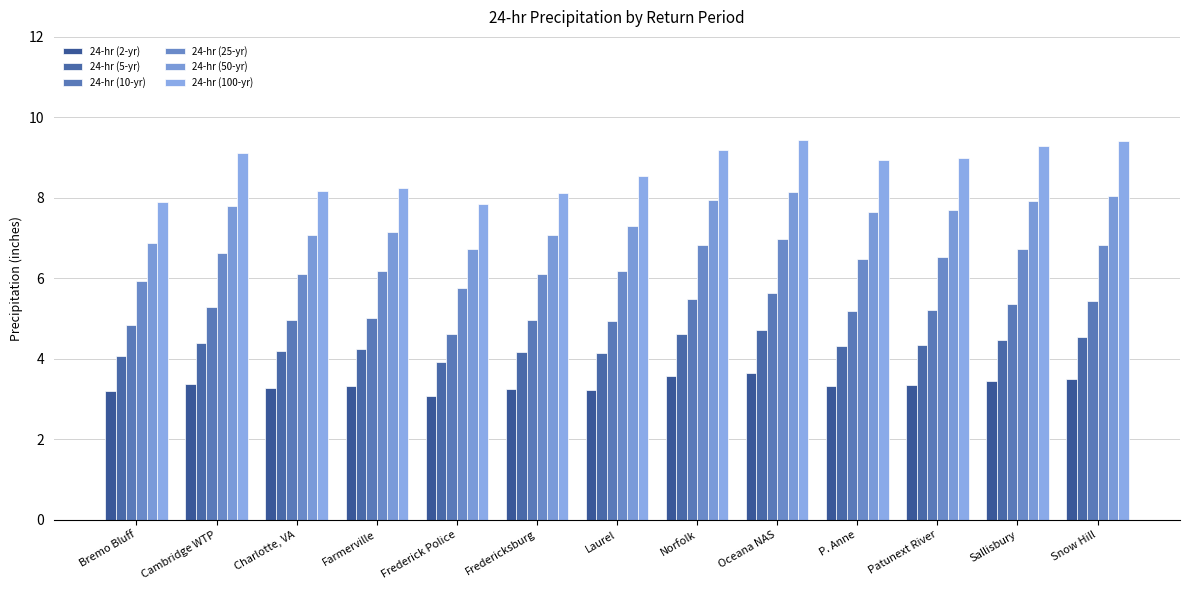

At which label does 24-hr (50-yr) reach its minimum?

Frederick Police